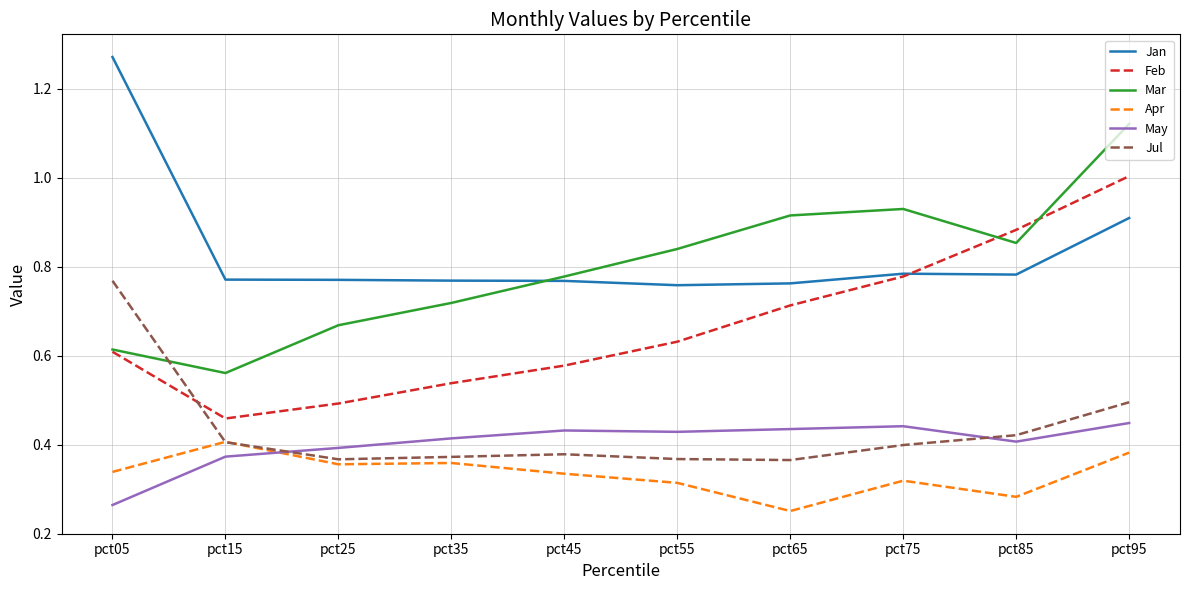

List the series in order of their peak value, highest first.

Jan, Mar, Feb, Jul, May, Apr